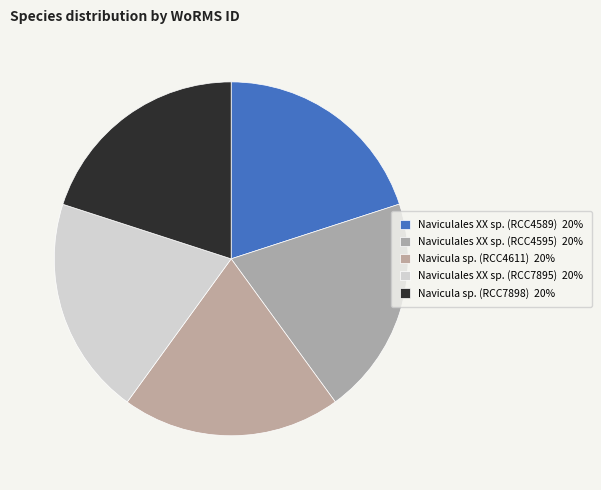

To the nearest percent, what portion does Navicula sp. (RCC4611) represent?

20%